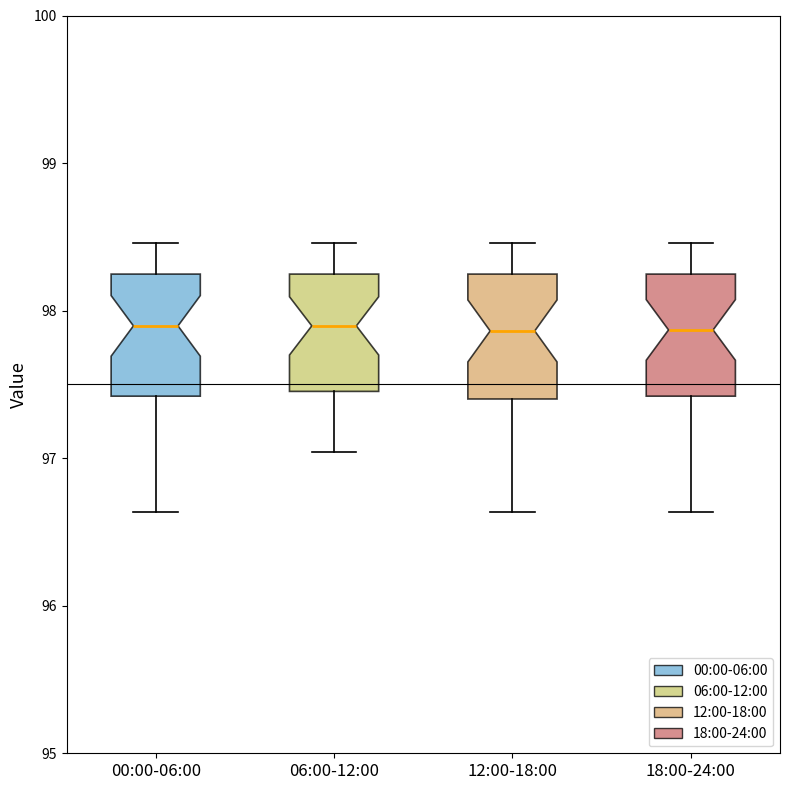

Where does the median line of the box for 06:00-12:00 sit on the y-axis? The values are not printed on the chart, so give them approximately, as read against the axis.

97.9